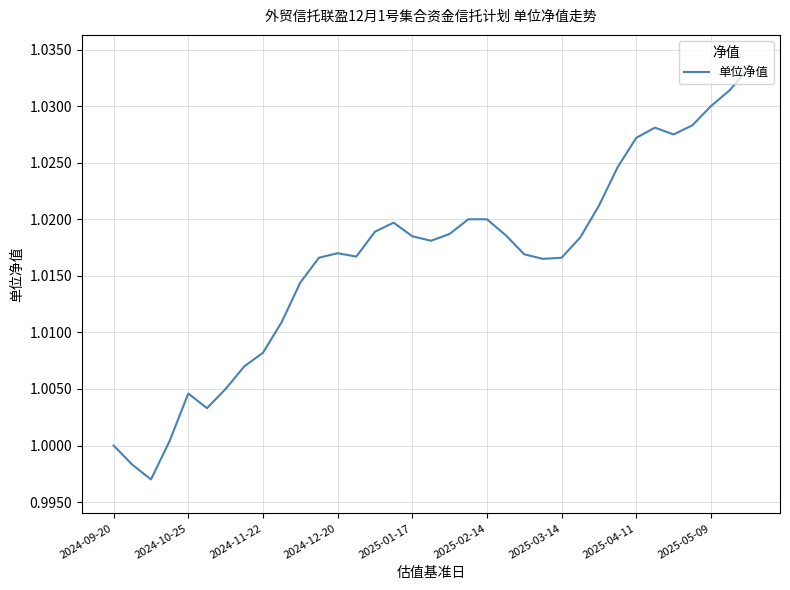

How many lines are shown in the chart?

1